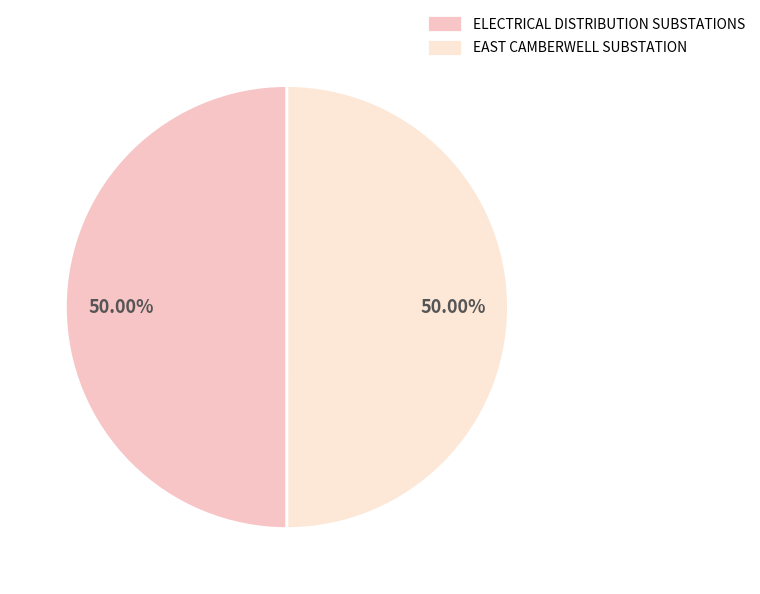

What is the ratio of the value at EAST CAMBERWELL SUBSTATION to the value at ELECTRICAL DISTRIBUTION SUBSTATIONS?

1.0